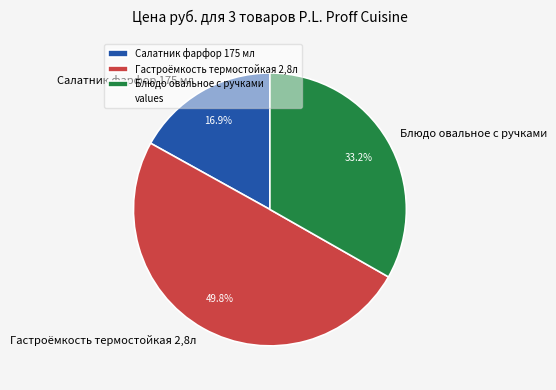

Is the sum of Салатник фарфор 175 мл and Гастроёмкость термостойкая 2,8л greater than half?

Yes